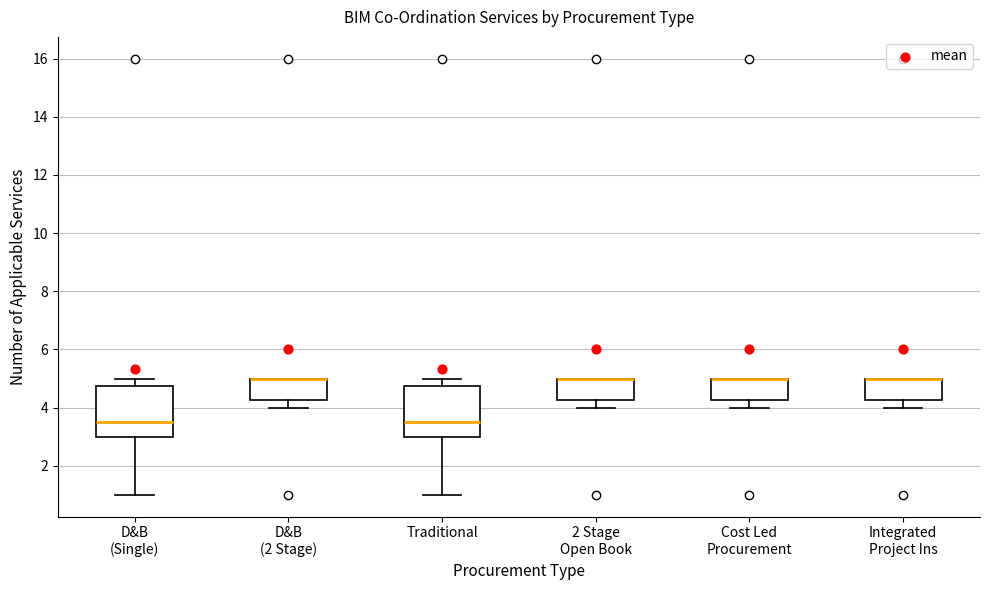

Reading left to right, read every box against the y-axis: the position of its median line, the range the box covers, and the ends of its whiskers. The values are not printed on the chart, so give them approximately, as read against the axis.

D&B (Single): median 3.6, box 3.0 to 4.8, whiskers 1.0 to 5.0
D&B (2 Stage): median 5.0 (drawn on the box's upper edge), box 4.2 to 5.0, whiskers 4.0 to 5.0
Traditional: median 3.6, box 3.0 to 4.8, whiskers 1.0 to 5.0
2 Stage Open Book: median 5.0 (drawn on the box's upper edge), box 4.2 to 5.0, whiskers 4.0 to 5.0
Cost Led Procurement: median 5.0 (drawn on the box's upper edge), box 4.2 to 5.0, whiskers 4.0 to 5.0
Integrated Project Ins: median 5.0 (drawn on the box's upper edge), box 4.2 to 5.0, whiskers 4.0 to 5.0